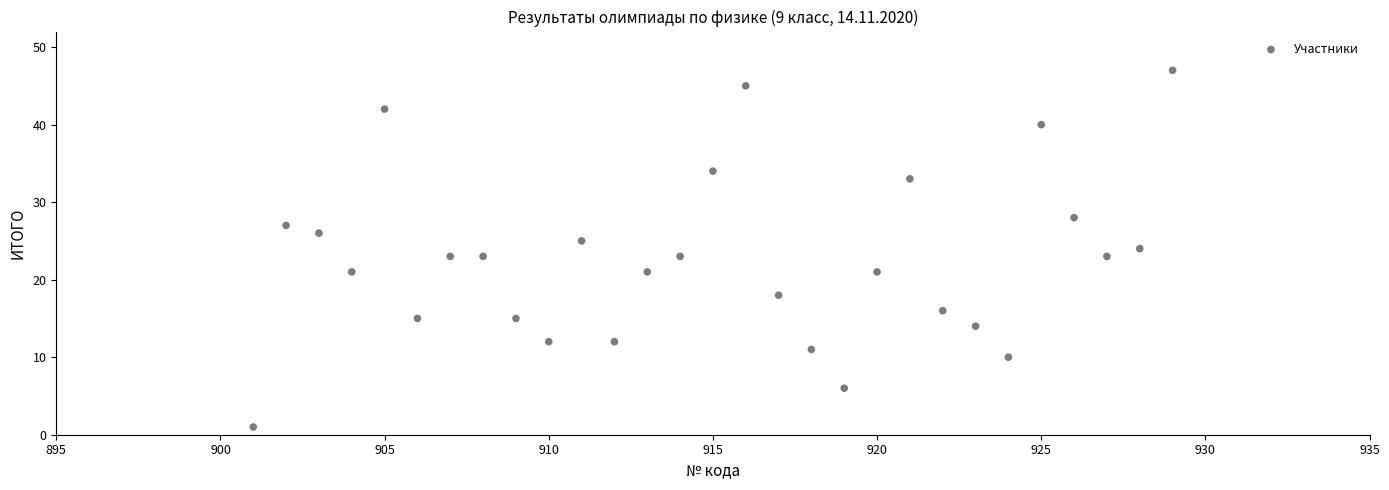

What is the range of X values (max minus min)?

28